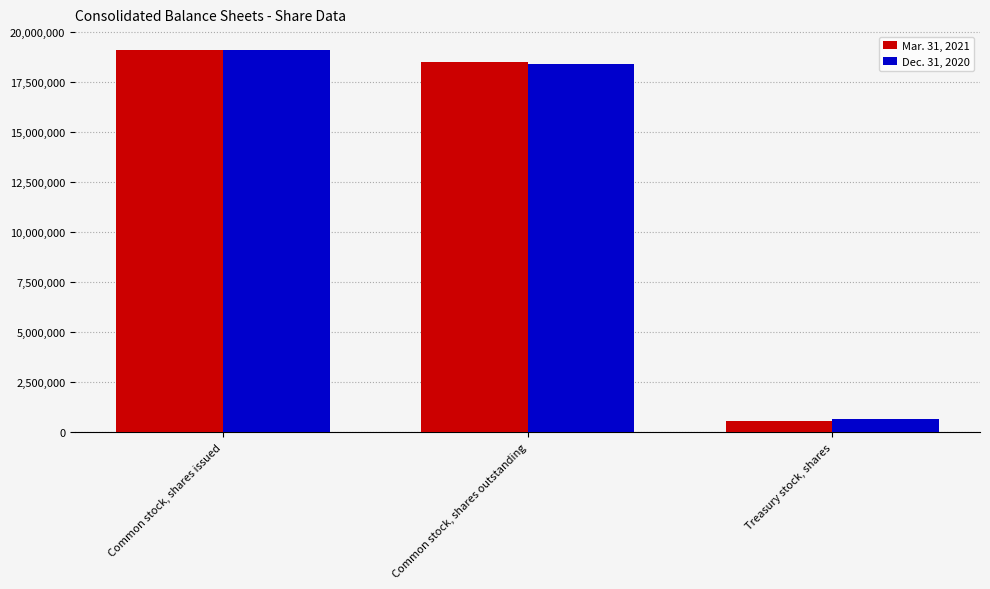

Are the bars horizontal?

No